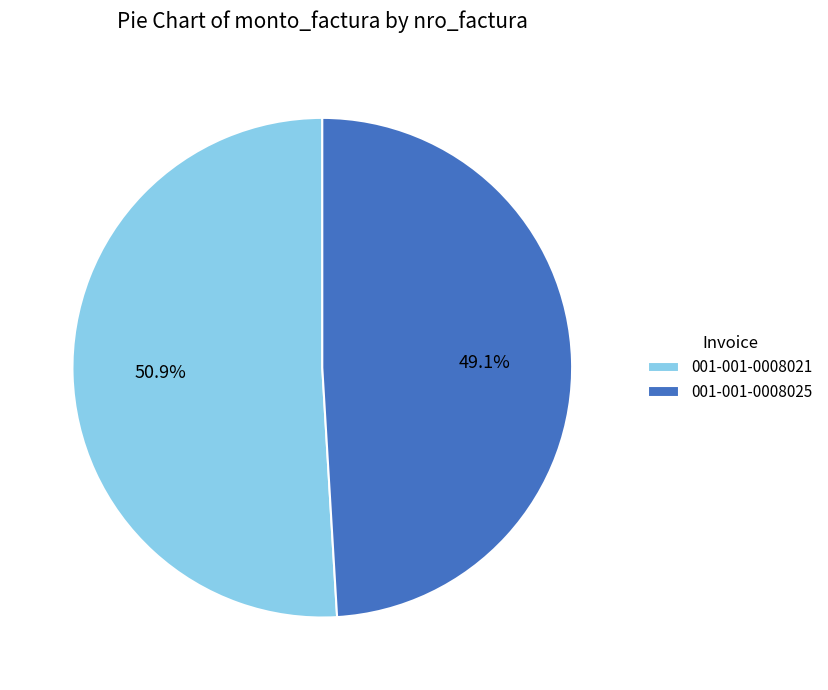

How many segments does this pie chart have?

2